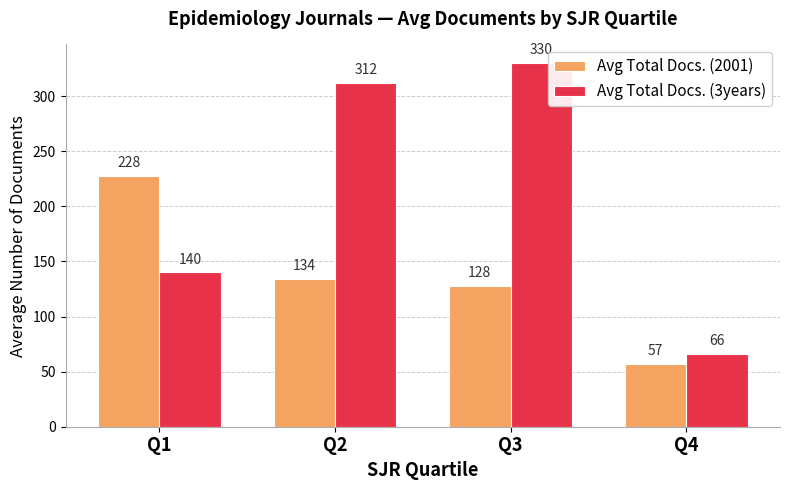

The value of Avg Total Docs. (3years) at Q3 is 85.5. True or false?

False